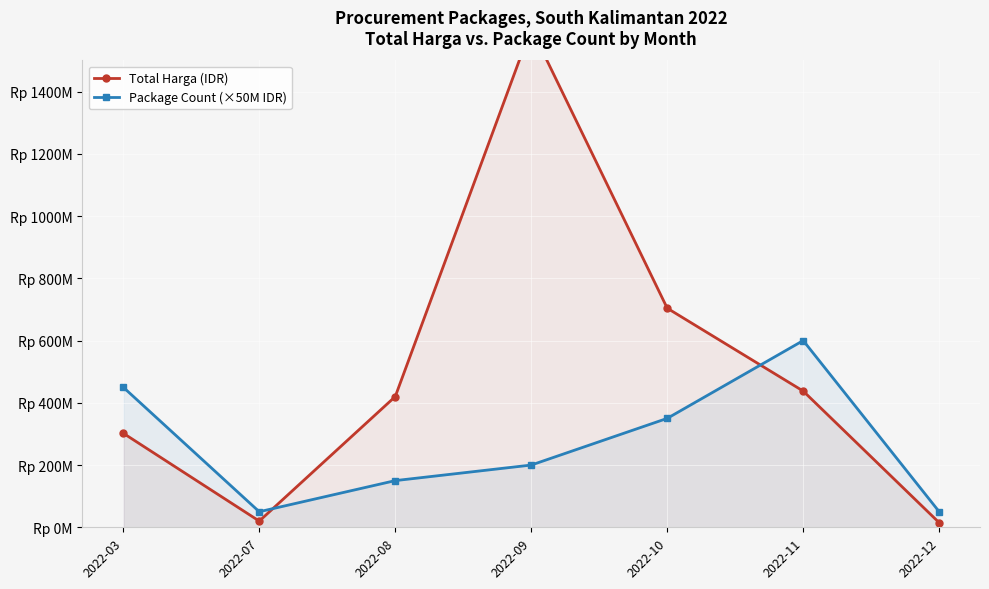

How many interior local valleys does the Total Harga (IDR) series have?

1